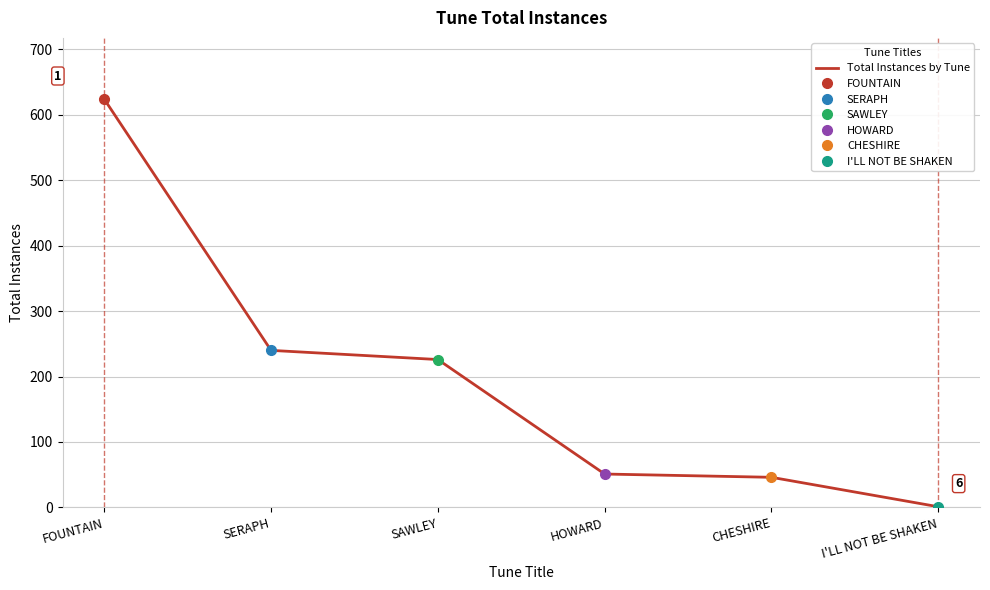

List the labels in order of value, largest first.

FOUNTAIN, SERAPH, SAWLEY, HOWARD, CHESHIRE, I'LL NOT BE SHAKEN